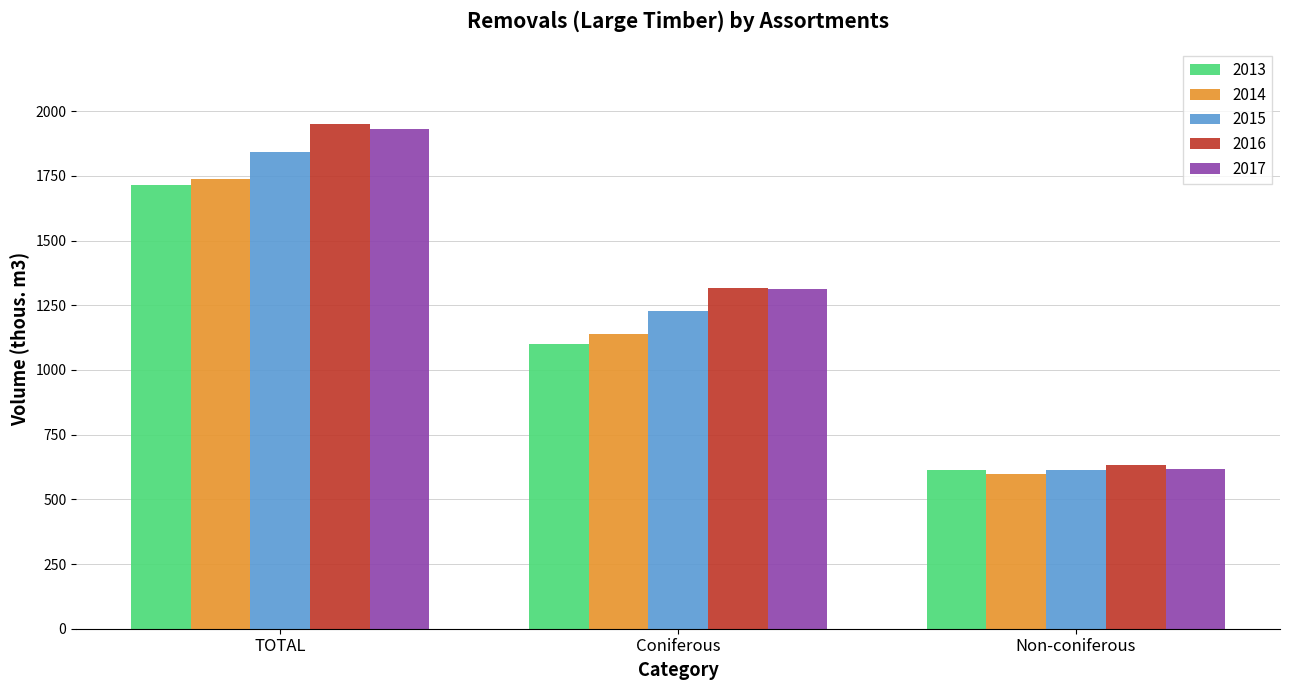

At which category is the sum across all series the highest?

TOTAL